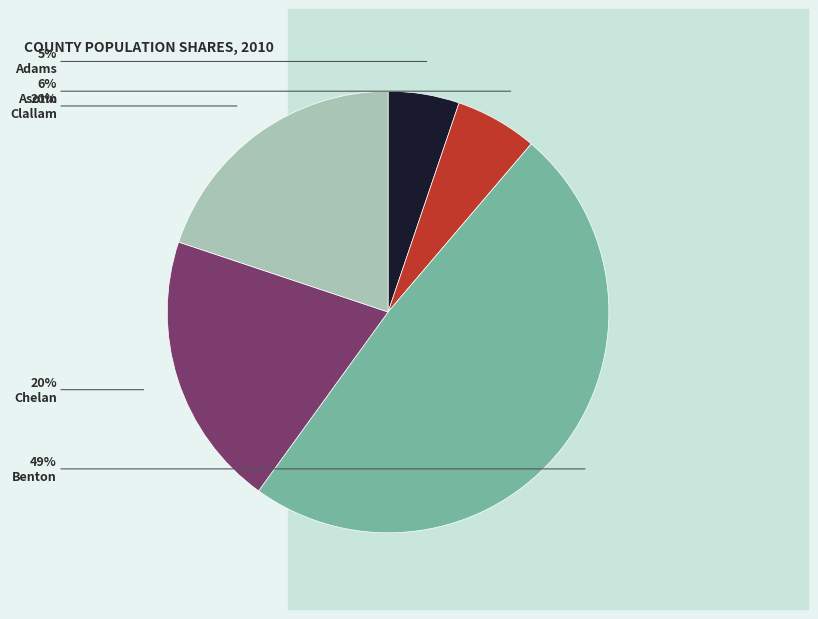

To the nearest percent, what percentage of the pie is Chelan?

20%